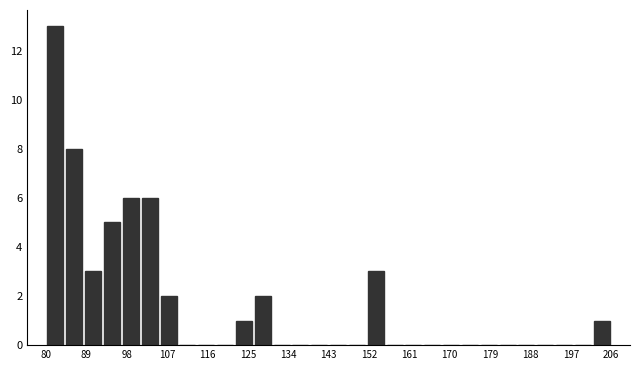

How tall is the bar that spans 122 to 126 on the x-axis? Neither the bar edges nor the heights are printed on the chart, so give them approximately, as read against the axes.

1